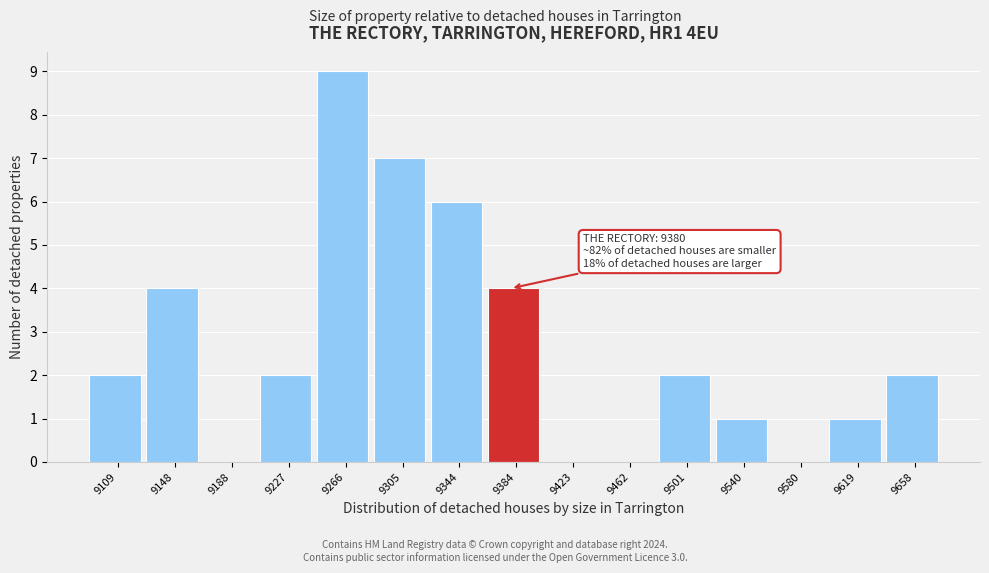

Which range on the x-axis has the tallest bar?

9245 to 9285